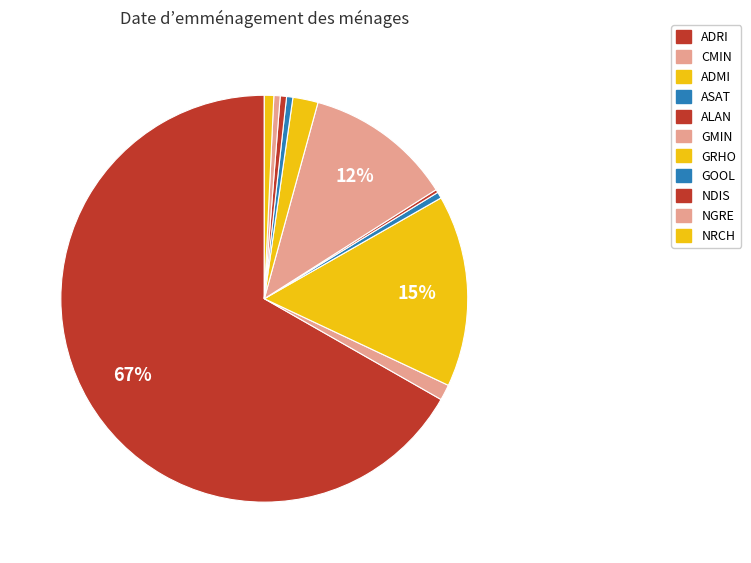

What is the largest slice in the pie chart?

ADRI